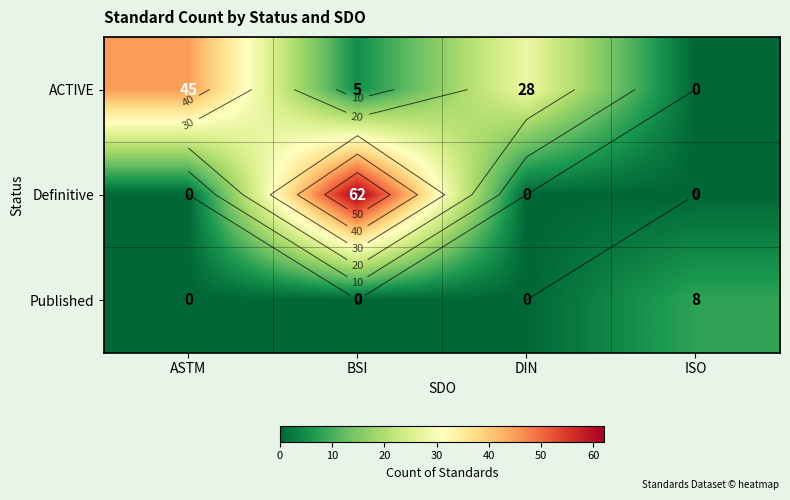

Rank the series at ASTM from highest to lowest value.

ACTIVE, Definitive, Published